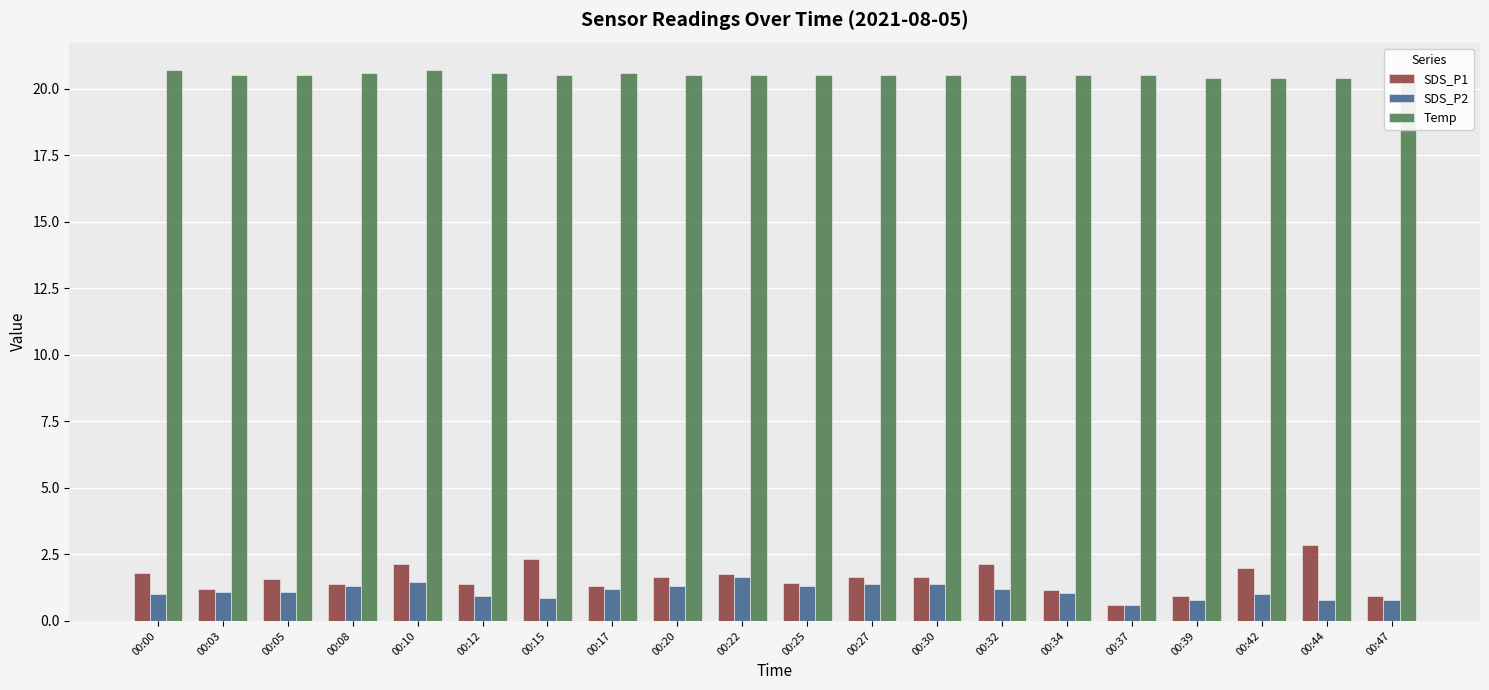

At how many categories does at least one series exceed 4?

20